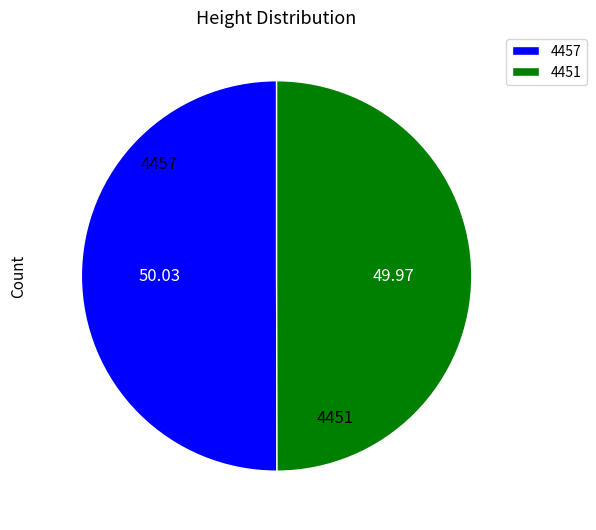

Combined, do 4451 and 4457 account for over 50%?

Yes